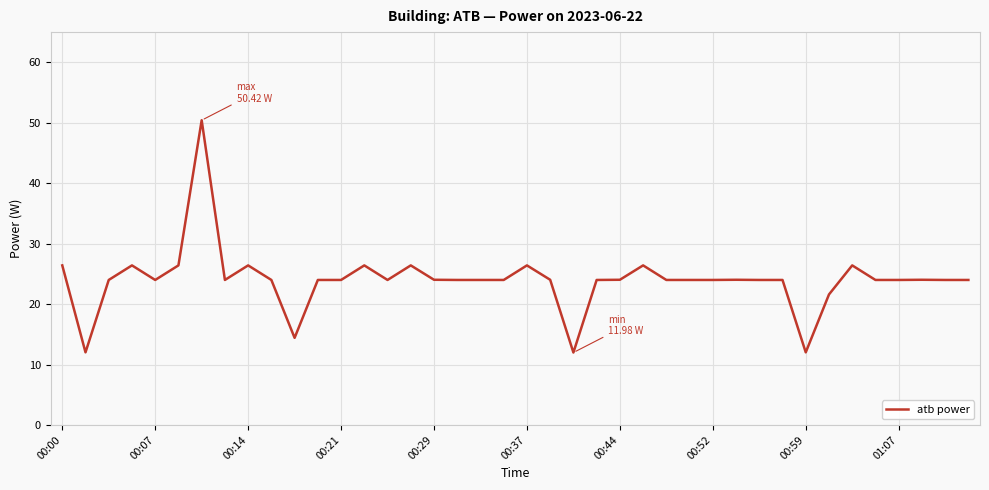

What is the greatest value displayed?

50.4